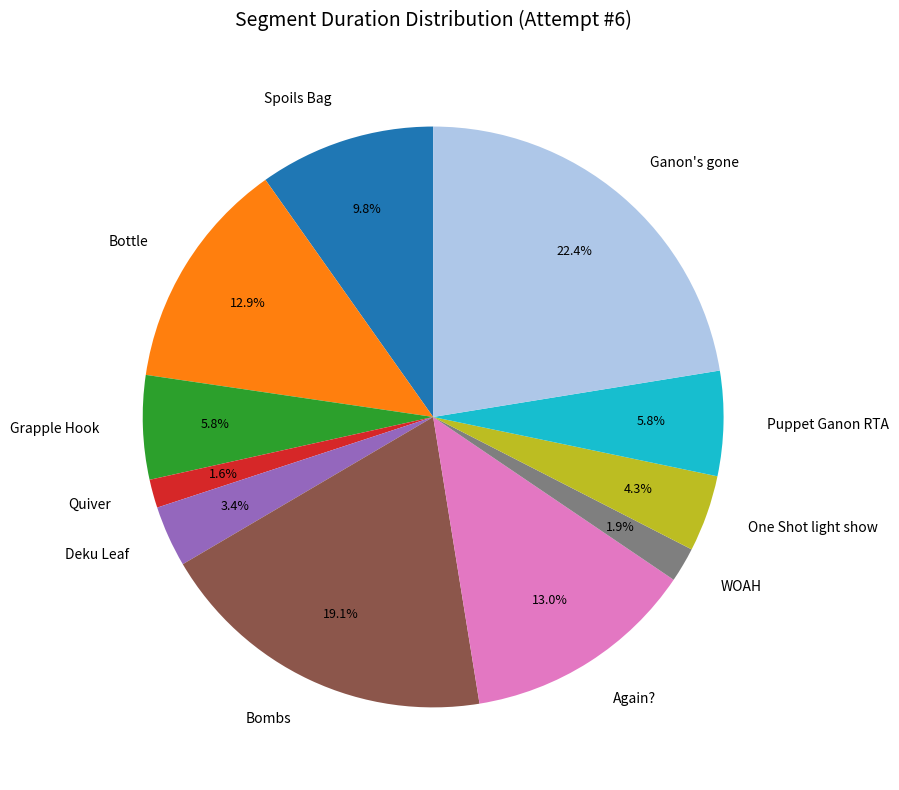

Which slice is the largest?

Ganon's gone